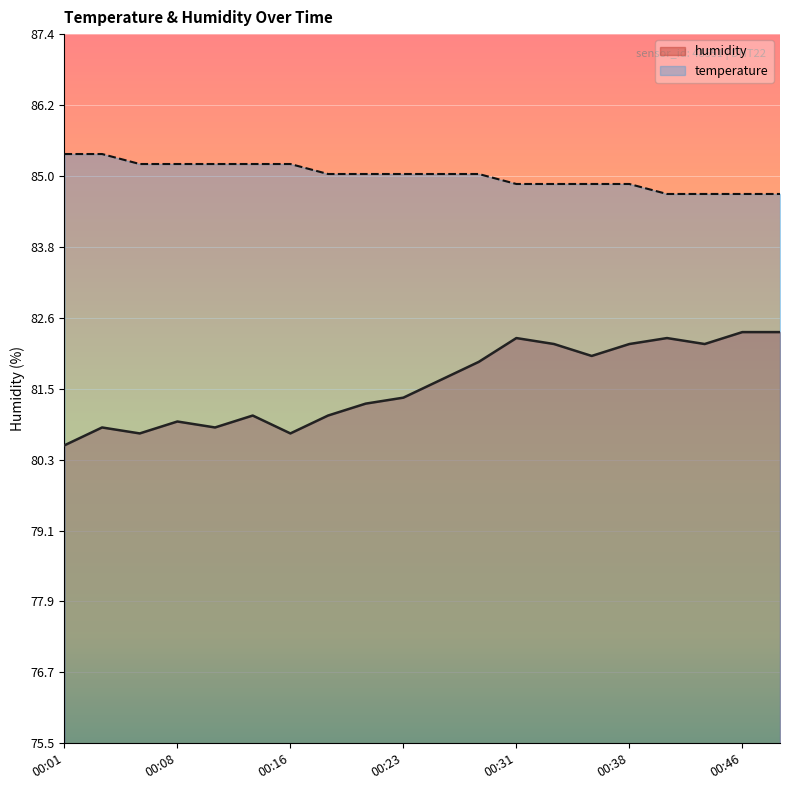

What value does the temperature series have at 00:26?

85.1